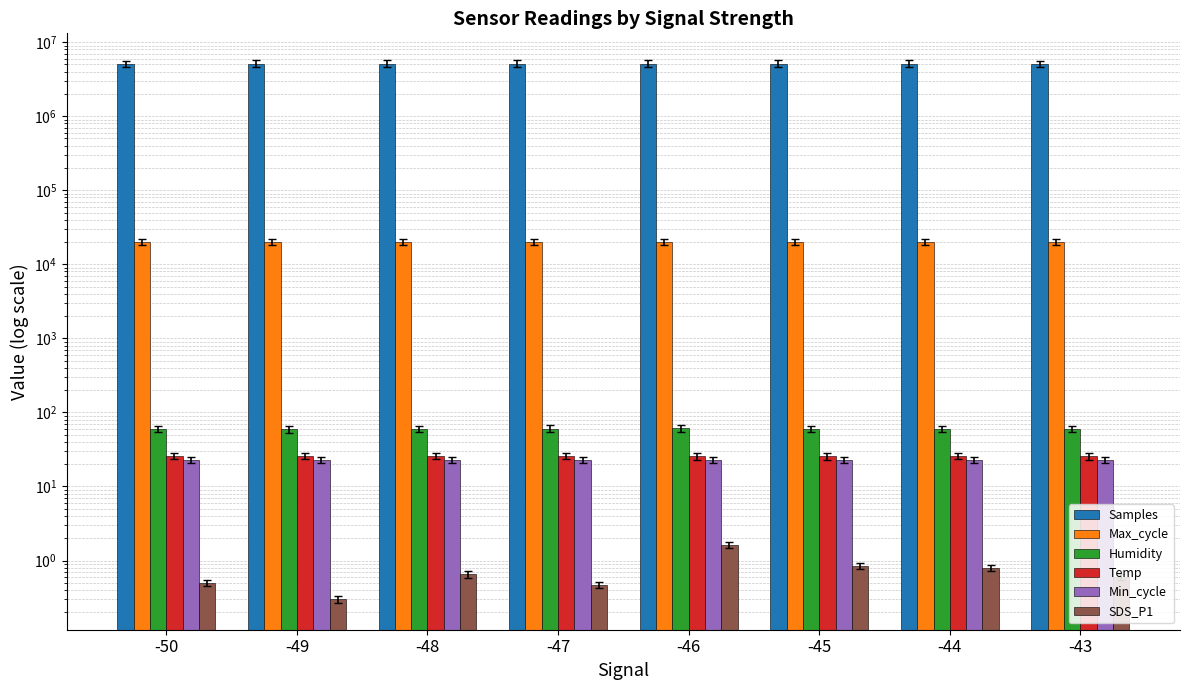

How many bars are there in total?

48